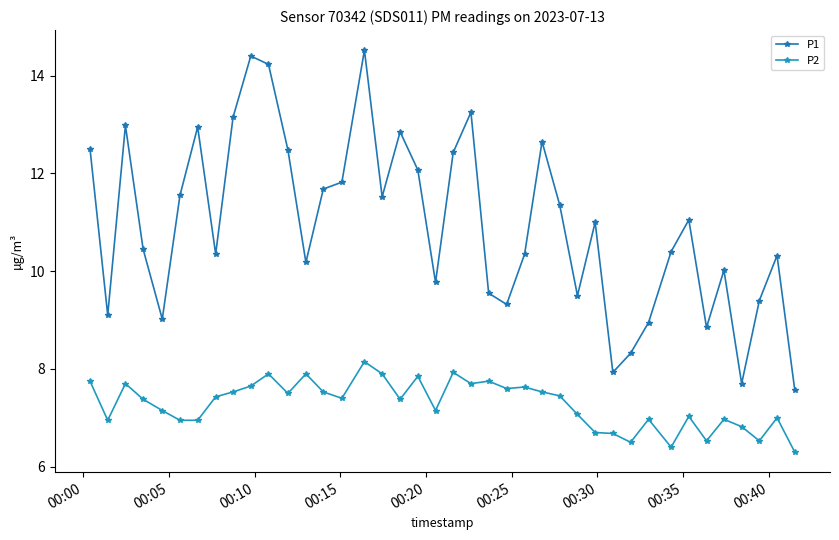

What is the value of the P2 point at the 4th from the left?

7.4